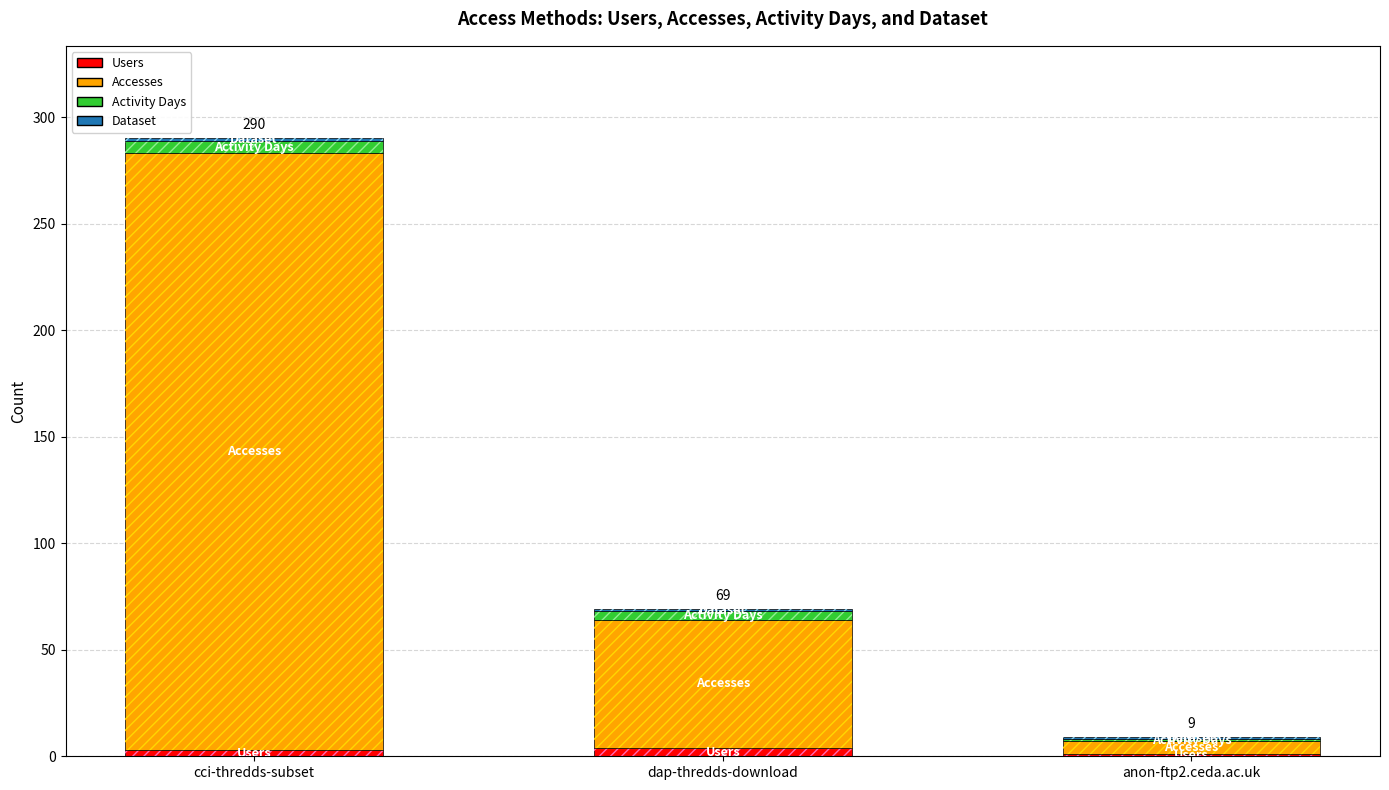

Count the number of data series in this chart.

4